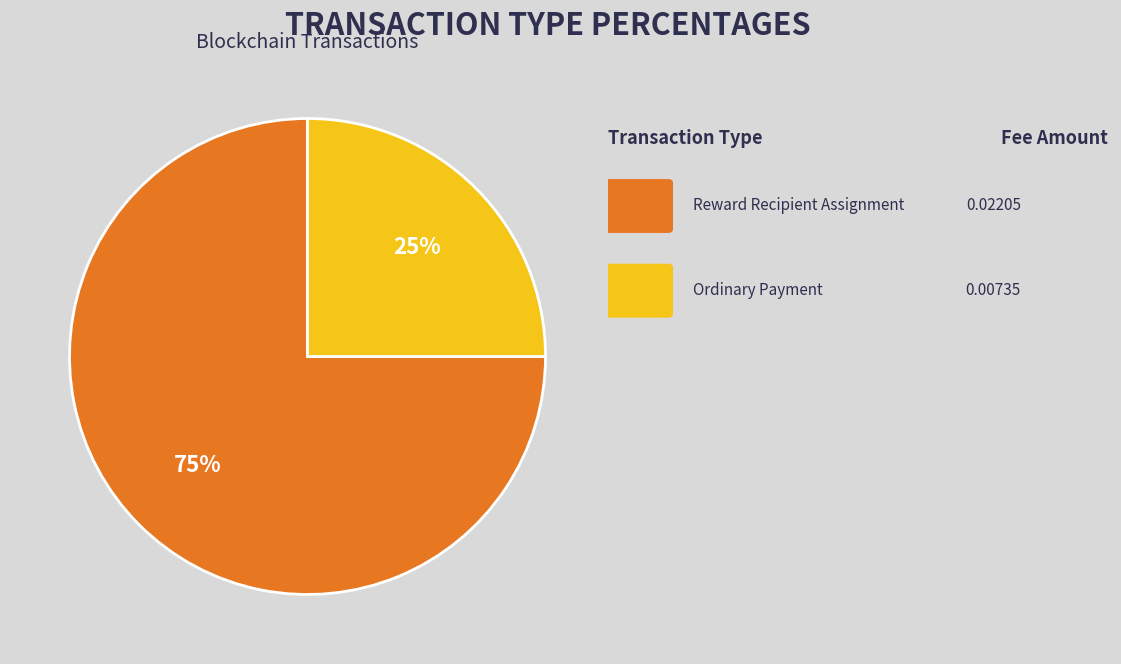

To the nearest percent, what is the difference between the largest and smallest slice percentages?

50%